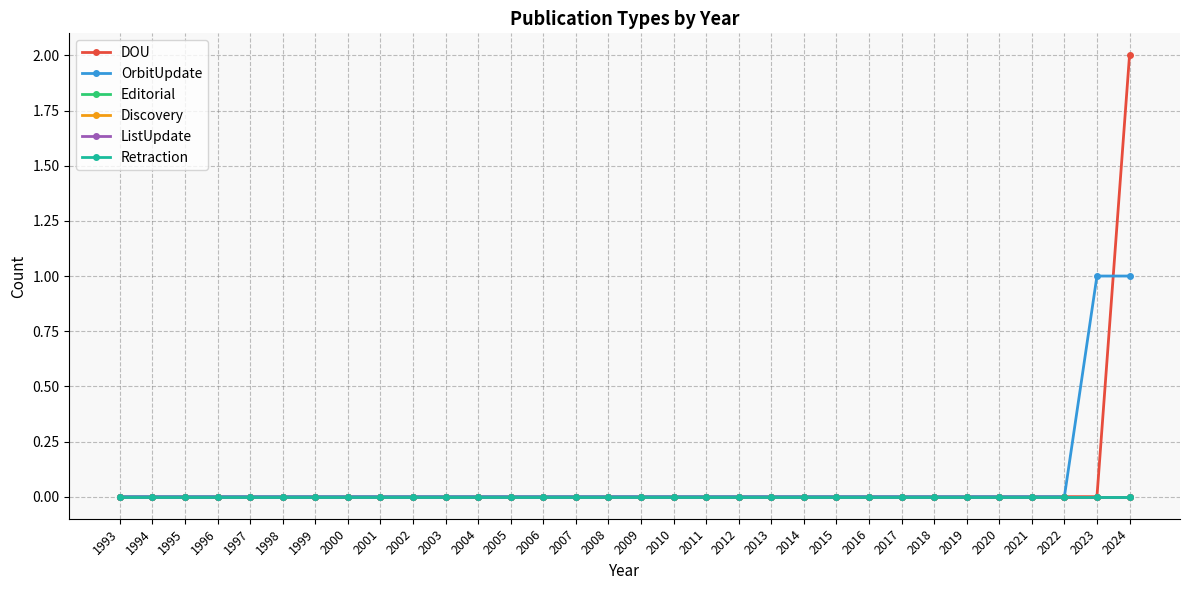

Is this an area chart (filled region under the line)?

No